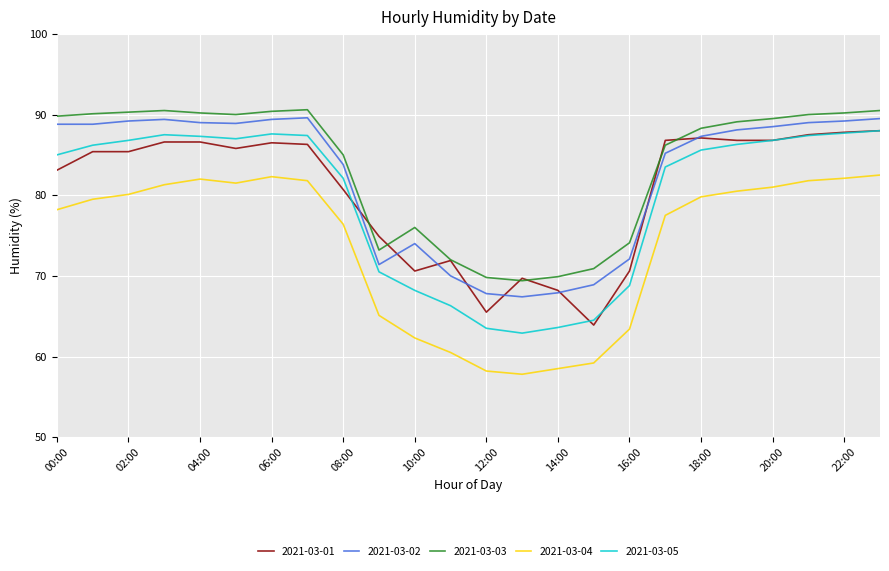

Which series has the widest spread of values?

2021-03-05